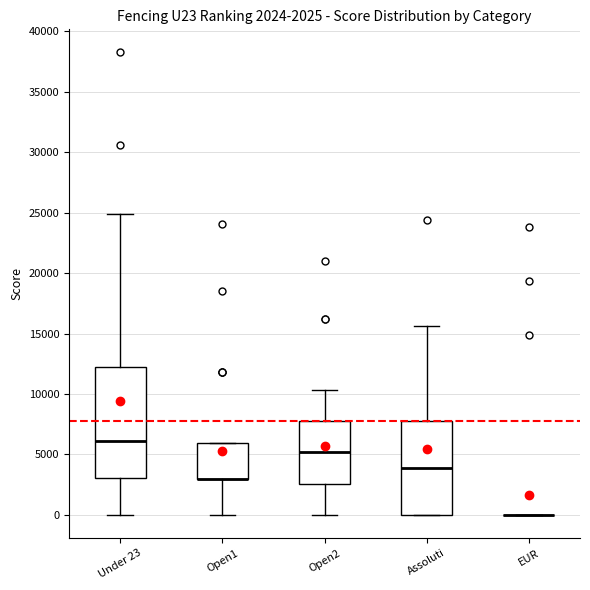

Comparing the boxes themselves (not the whiskers), which one is the tallest?

Under 23